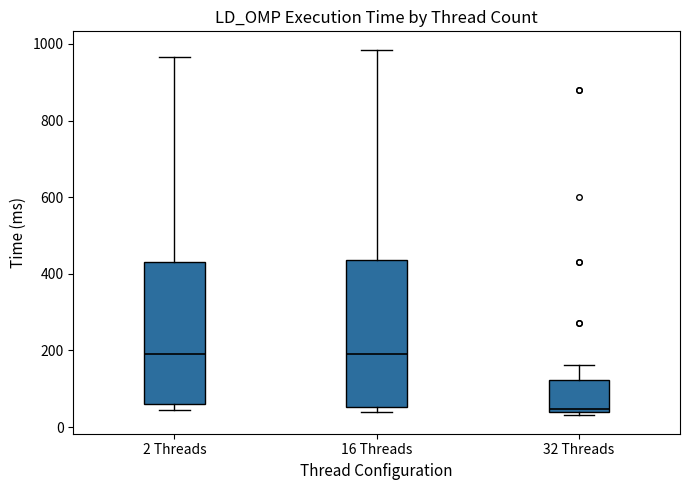

Where does the median line of the box for 16 Threads sit on the y-axis? The values are not printed on the chart, so give them approximately, as read against the axis.

200